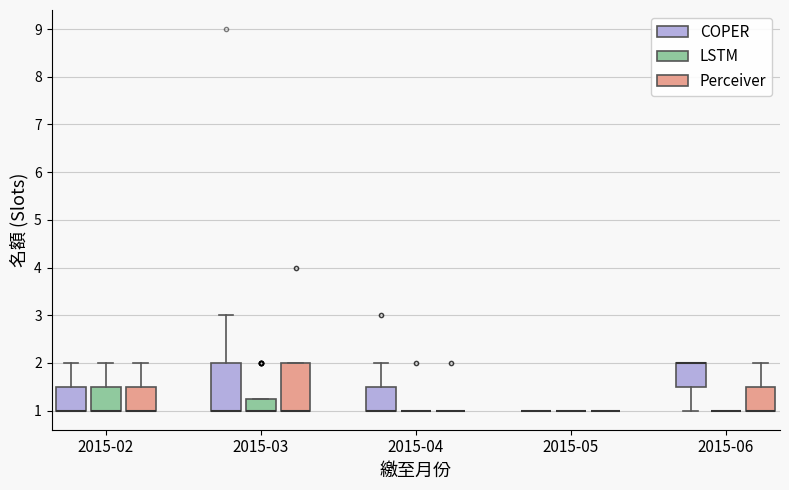

Reading left to right, read every box against the y-axis: the position of its median line, the range the box covers, and the ends of its whiskers. The values are not printed on the chart, so give them approximately, as read against the axis.

2015-02 (COPER): median 1.0 (drawn on the box's lower edge), box 1.0 to 1.5, whiskers 1.0 to 2.0
2015-02 (LSTM): median 1.0 (drawn on the box's lower edge), box 1.0 to 1.5, whiskers 1.0 to 2.0
2015-02 (Perceiver): median 1.0 (drawn on the box's lower edge), box 1.0 to 1.5, whiskers 1.0 to 2.0
2015-03 (COPER): median 1.0 (drawn on the box's lower edge), box 1.0 to 2.0, whiskers 1.0 to 3.0
2015-03 (LSTM): median 1.0 (drawn on the box's lower edge), box 1.0 to 1.3, whiskers 1.0 to 1.3
2015-03 (Perceiver): median 1.0 (drawn on the box's lower edge), box 1.0 to 2.0, whiskers 1.0 to 2.0
2015-04 (COPER): median 1.0 (drawn on the box's lower edge), box 1.0 to 1.5, whiskers 1.0 to 2.0
2015-04 (LSTM): box collapsed to a line at 1.0, whiskers 1.0 to 1.0
2015-04 (Perceiver): box collapsed to a line at 1.0, whiskers 1.0 to 1.0
2015-05 (COPER): box collapsed to a line at 1.0, whiskers 1.0 to 1.0
2015-05 (LSTM): box collapsed to a line at 1.0, whiskers 1.0 to 1.0
2015-05 (Perceiver): box collapsed to a line at 1.0, whiskers 1.0 to 1.0
2015-06 (COPER): median 2.0 (drawn on the box's upper edge), box 1.5 to 2.0, whiskers 1.0 to 2.0
2015-06 (LSTM): box collapsed to a line at 1.0, whiskers 1.0 to 1.0
2015-06 (Perceiver): median 1.0 (drawn on the box's lower edge), box 1.0 to 1.5, whiskers 1.0 to 2.0